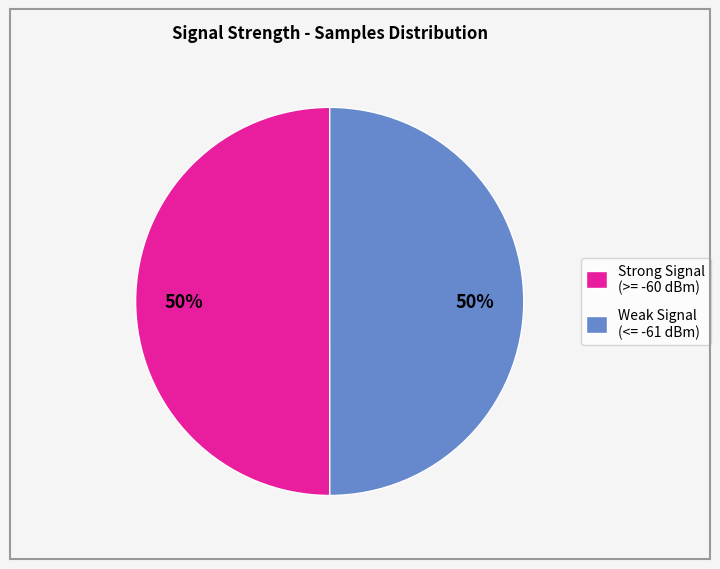

Is it true that Weak Signal (<= -61 dBm) is 50% of the pie?

True